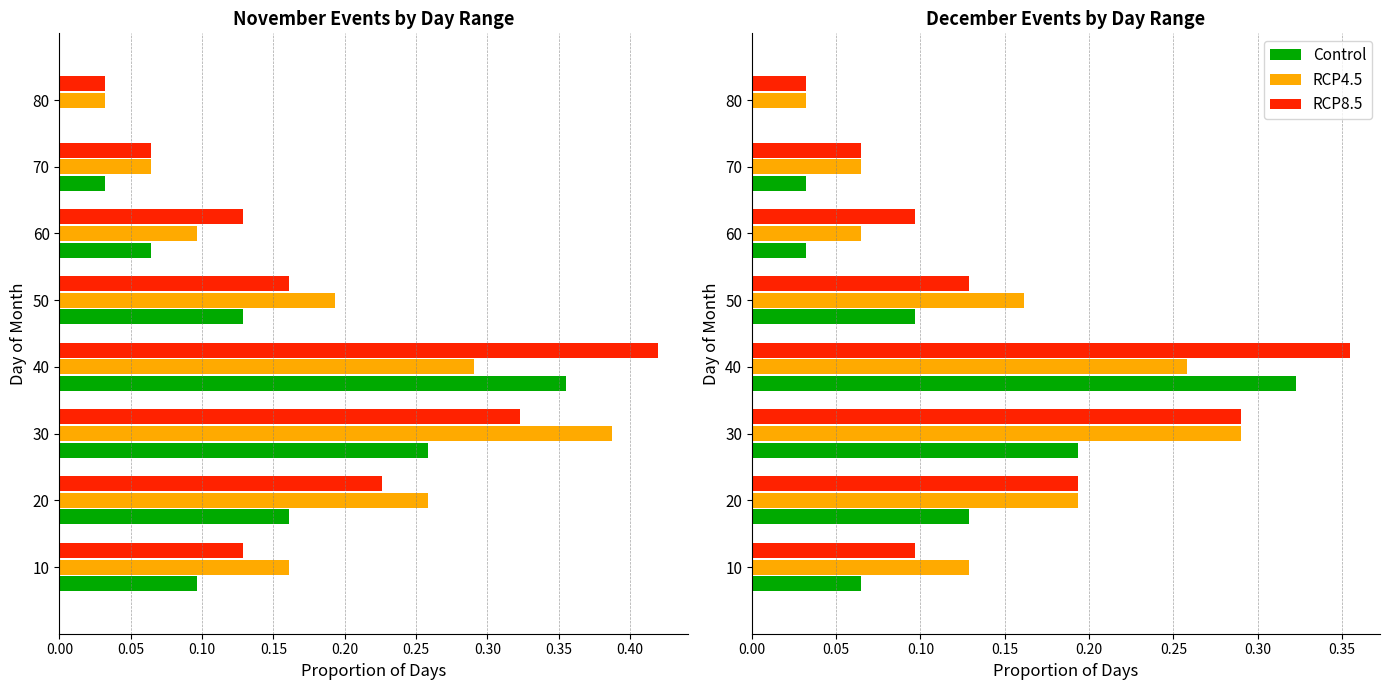

Which series has the largest total across all categories?

RCP8.5